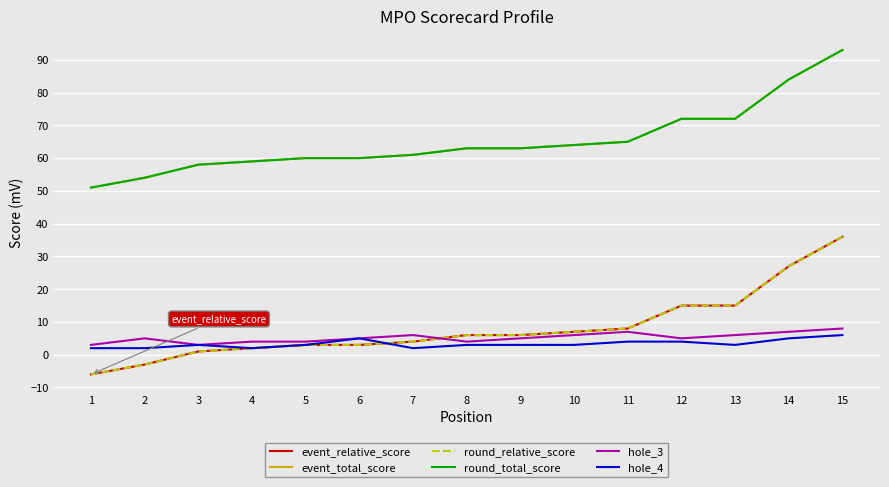

At which label does hole_3 reach its peak?

15